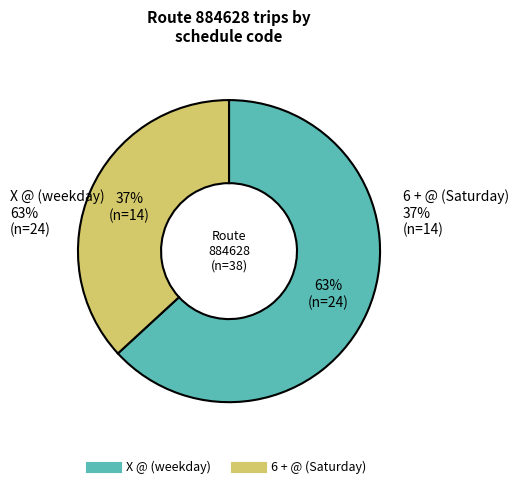

Approximately how many times larger is the value at 6 + @ compared to X @?

0.6